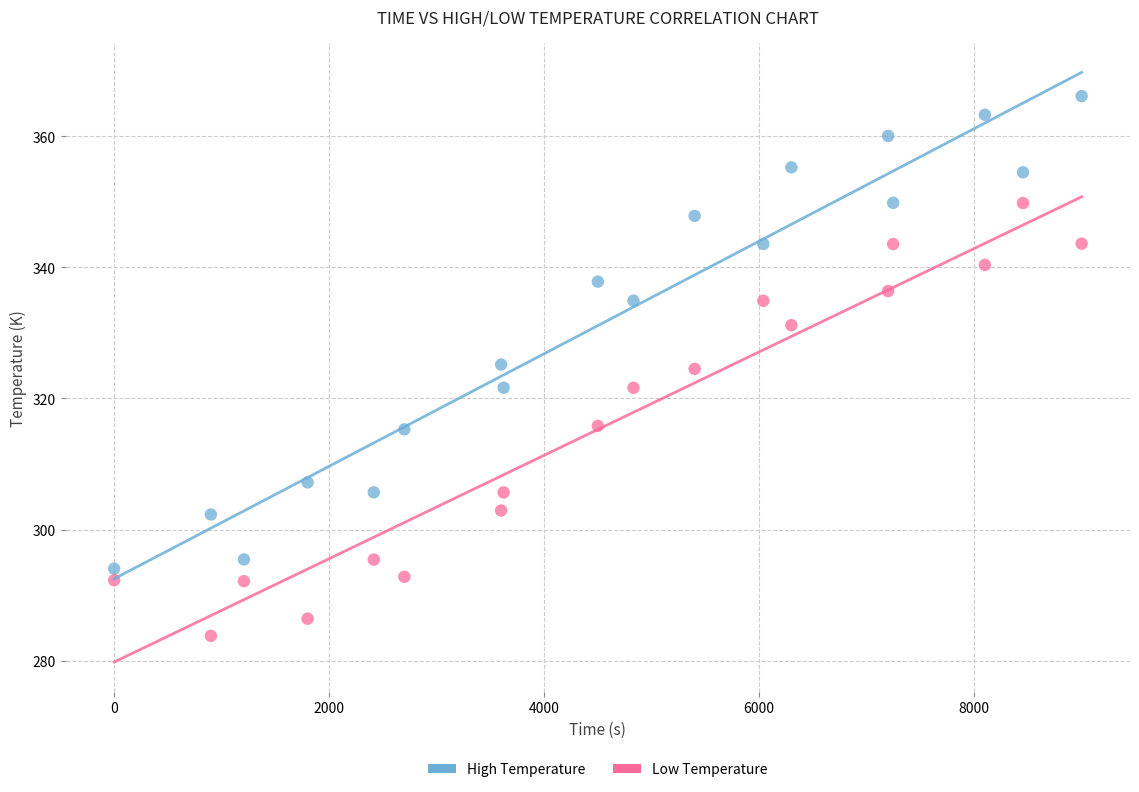

Across all data points, what is the range of Y values (max minus min)?

82.3